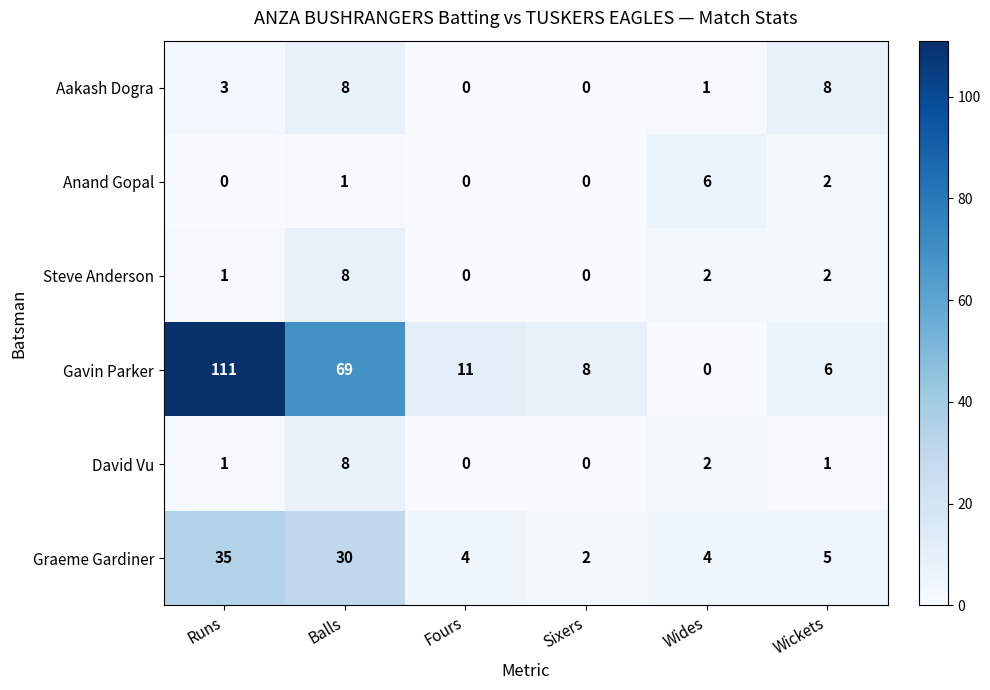

The Graeme Gardiner series shows 2 at Fours. True or false?

False